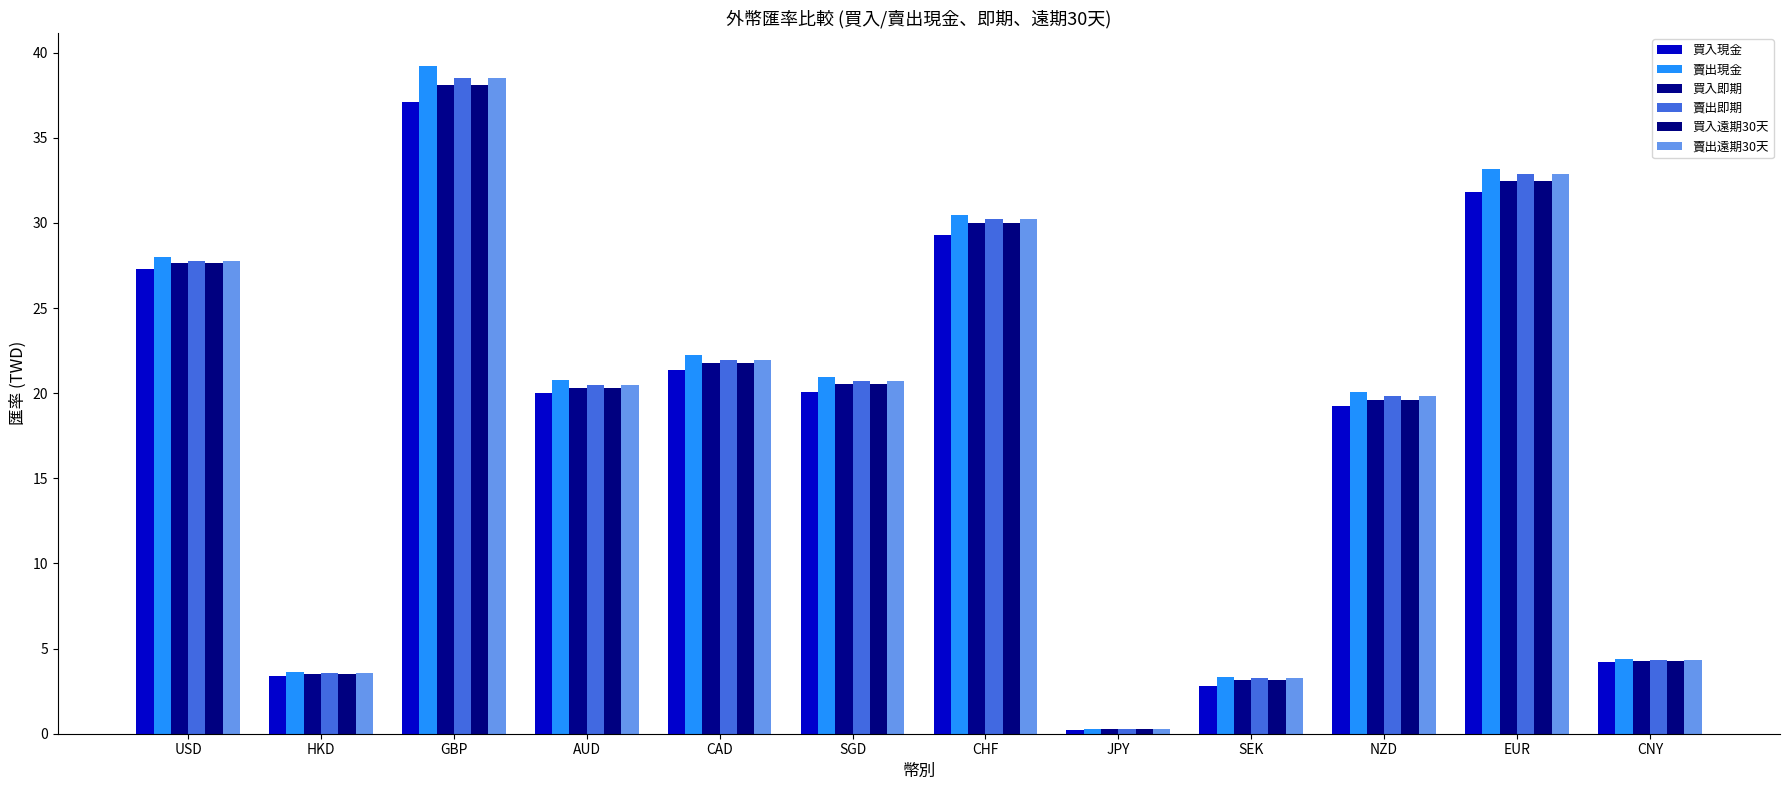

What is the difference between the maximum and second lowest values in the 買入遠期30天 series?

34.9